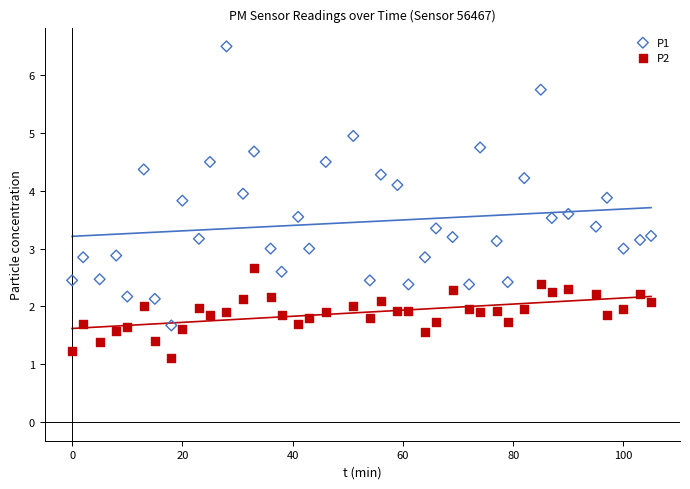

Across all data points, what is the range of Y values (max minus min)?

5.4